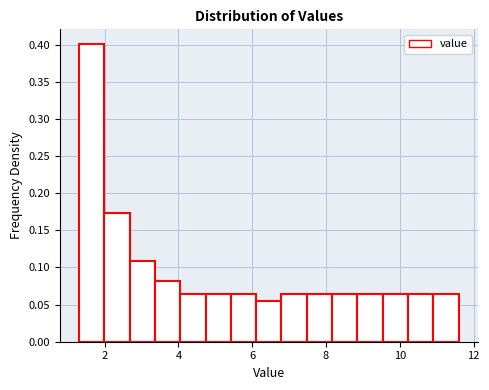

Read against the x-axis, roughly where is the centre of the tallest bar?

1.6